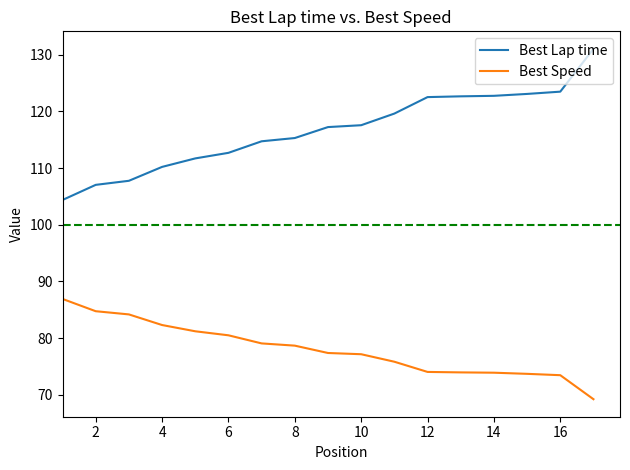

What is the difference between the maximum and minimum values in the Best Speed series?

17.7